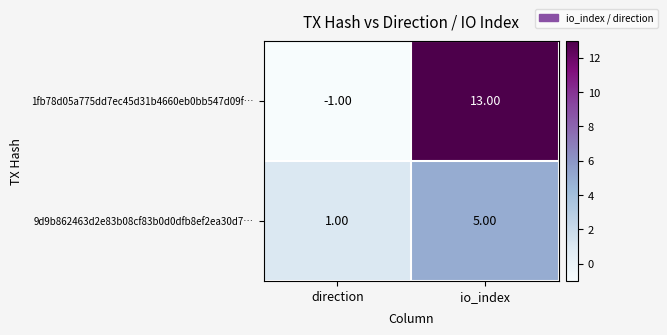

What is the difference between the highest and lowest values at direction?

2